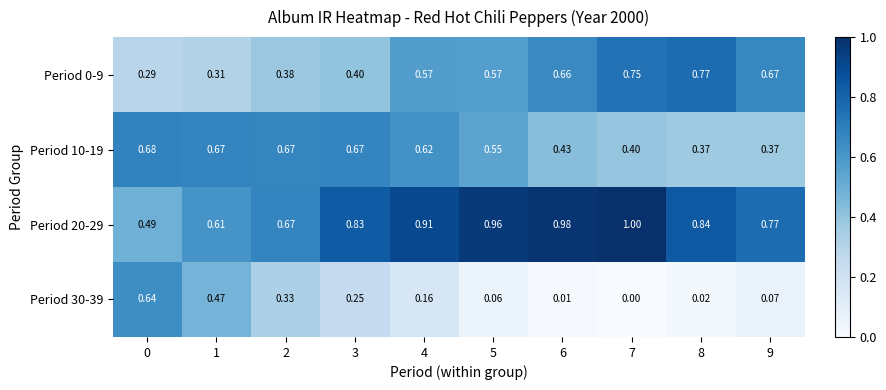

How many series are shown in this chart?

4